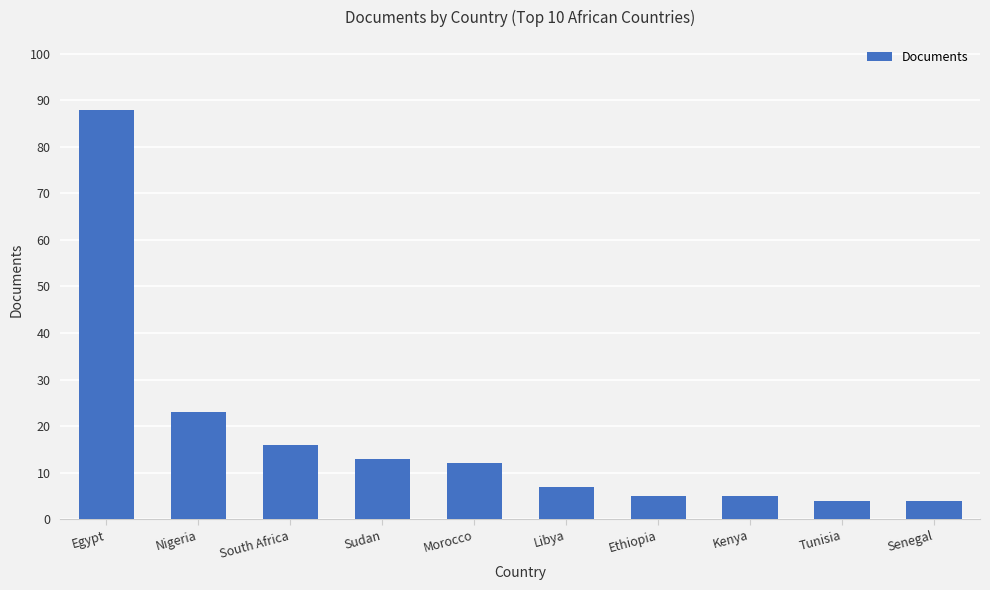

What is the label of the 1st bar from the left?

Egypt